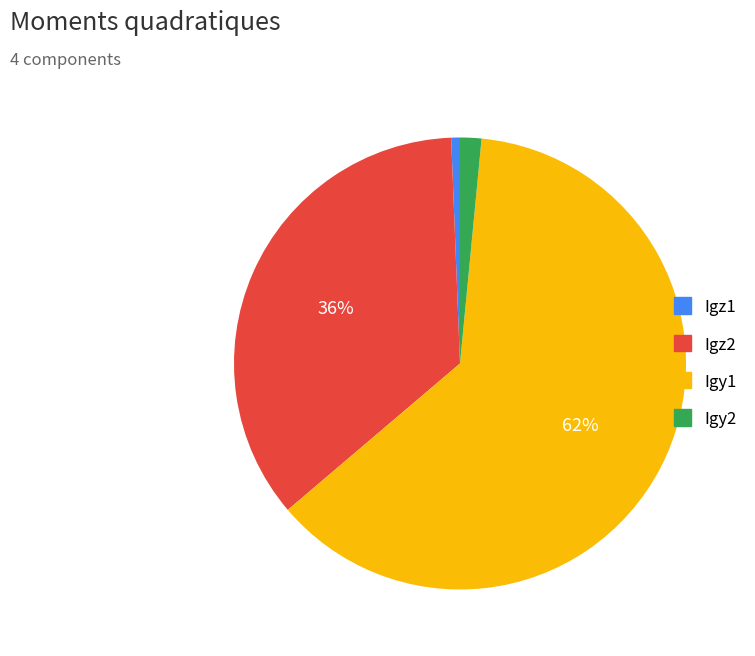

To the nearest percent, what is the average slice percentage?

25%